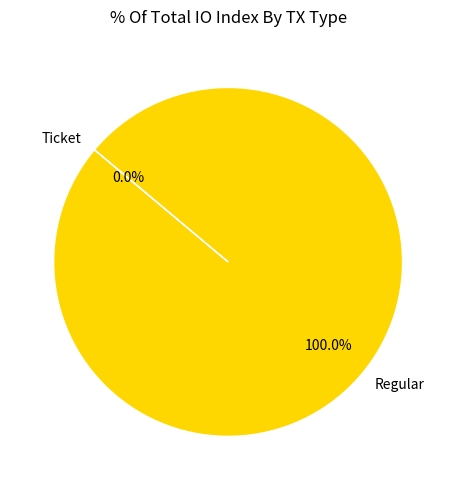

True or false: Regular accounts for 100% of the total.

True